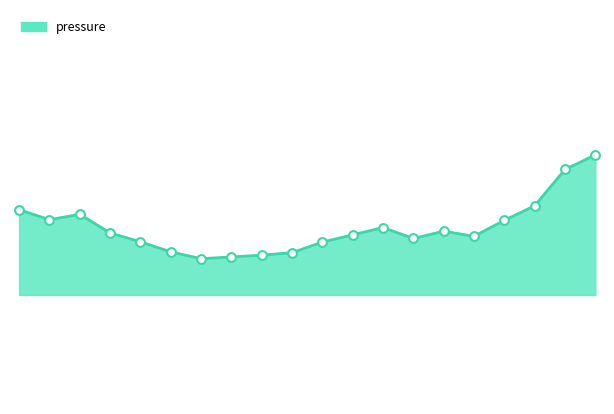

Is this an area chart (filled region under the line)?

Yes